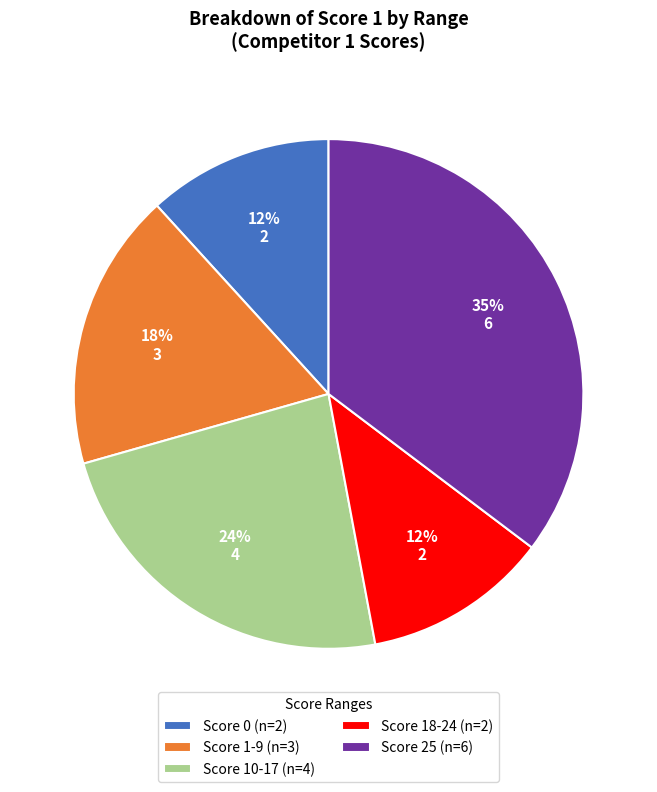

What percentage is the Score 10-17 (n=4) slice, to the nearest percent?

24%